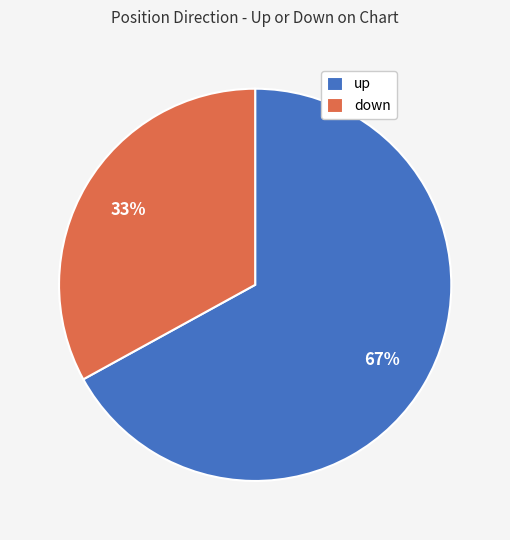

To the nearest percent, what portion does up represent?

67%